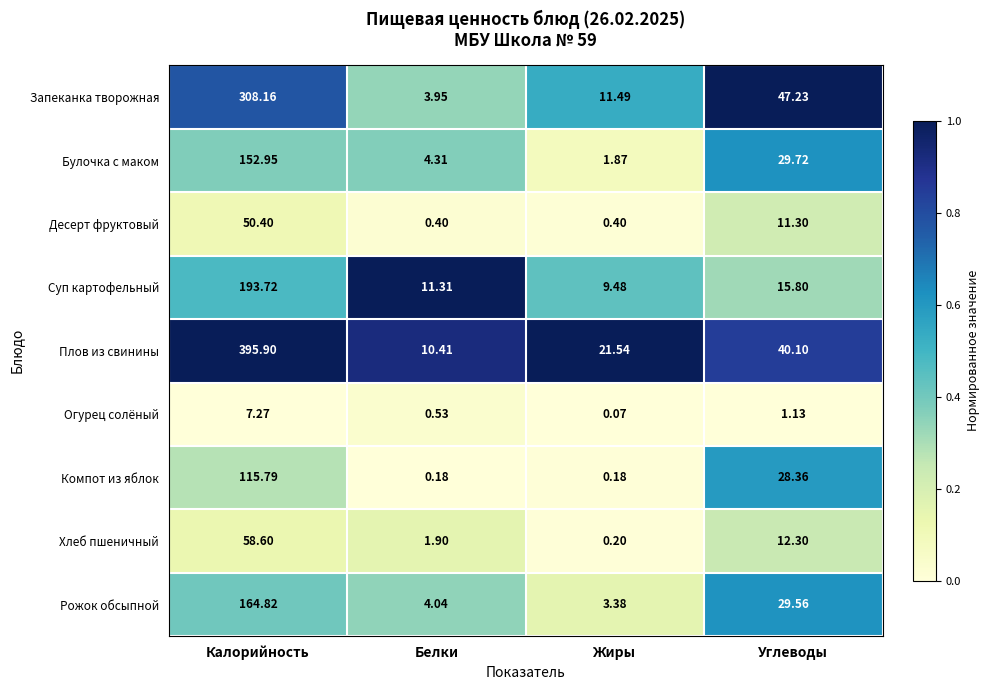

Rank the series by their maximum value, from lowest to highest.

Огурец солёный, Десерт фруктовый, Хлеб пшеничный, Компот из яблок, Булочка с маком, Рожок обсыпной, Суп картофельный, Запеканка творожная, Плов из свинины